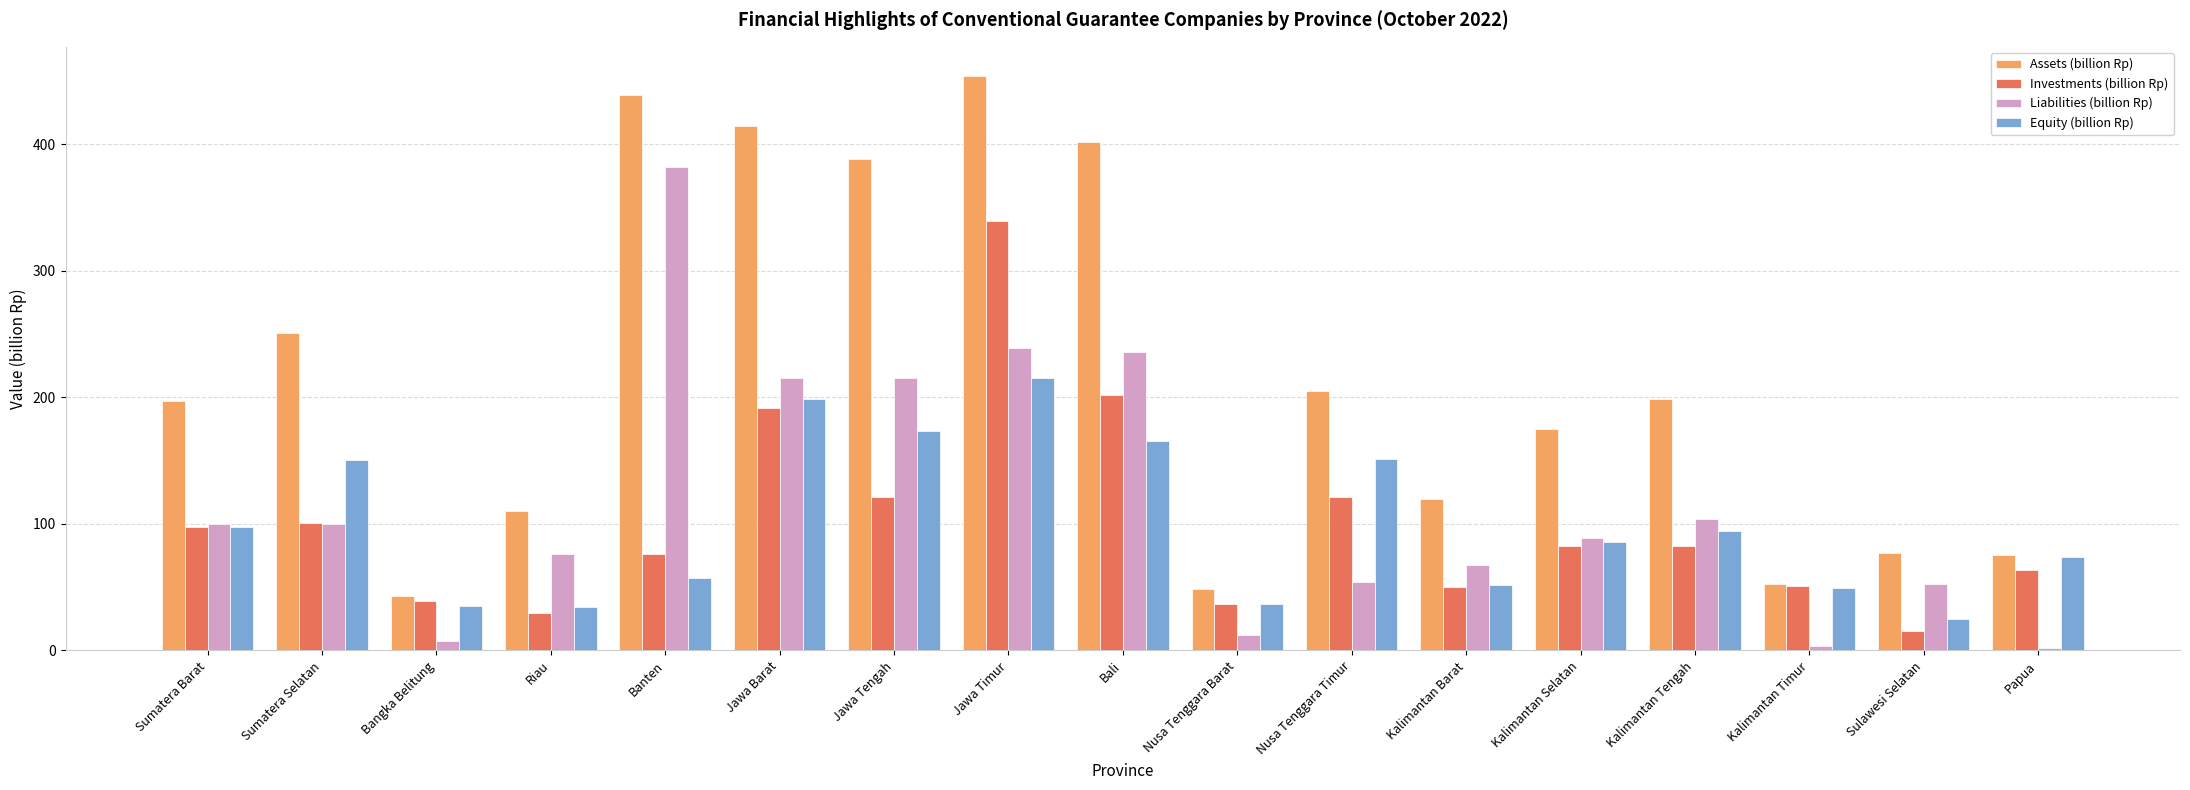

At which label does Assets (billion Rp) first exceed 197?

Sumatera Barat